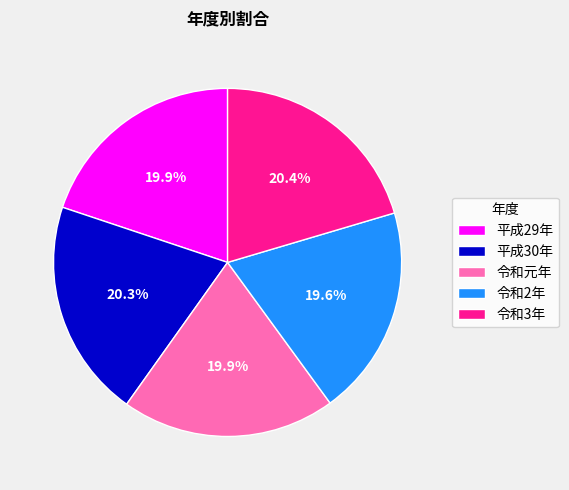

To the nearest percent, what portion does 令和3年 represent?

20%